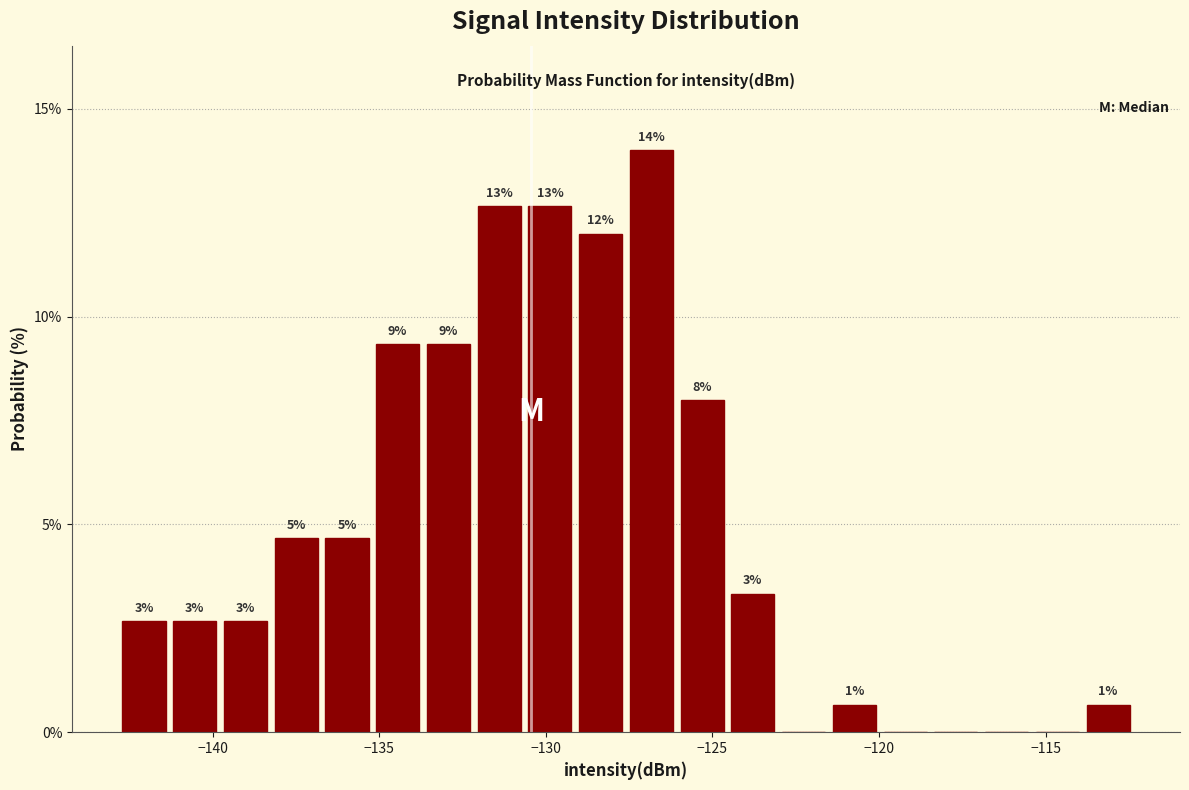

Around what value on the x-axis is the tallest bar? Give the approximate position of its centre, as read against the axis.

-127.0